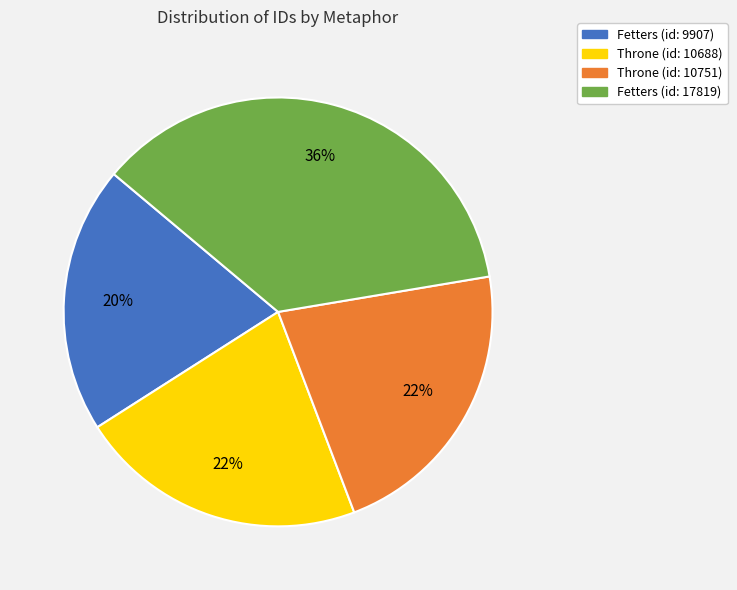

Does any single category account for the majority?

No